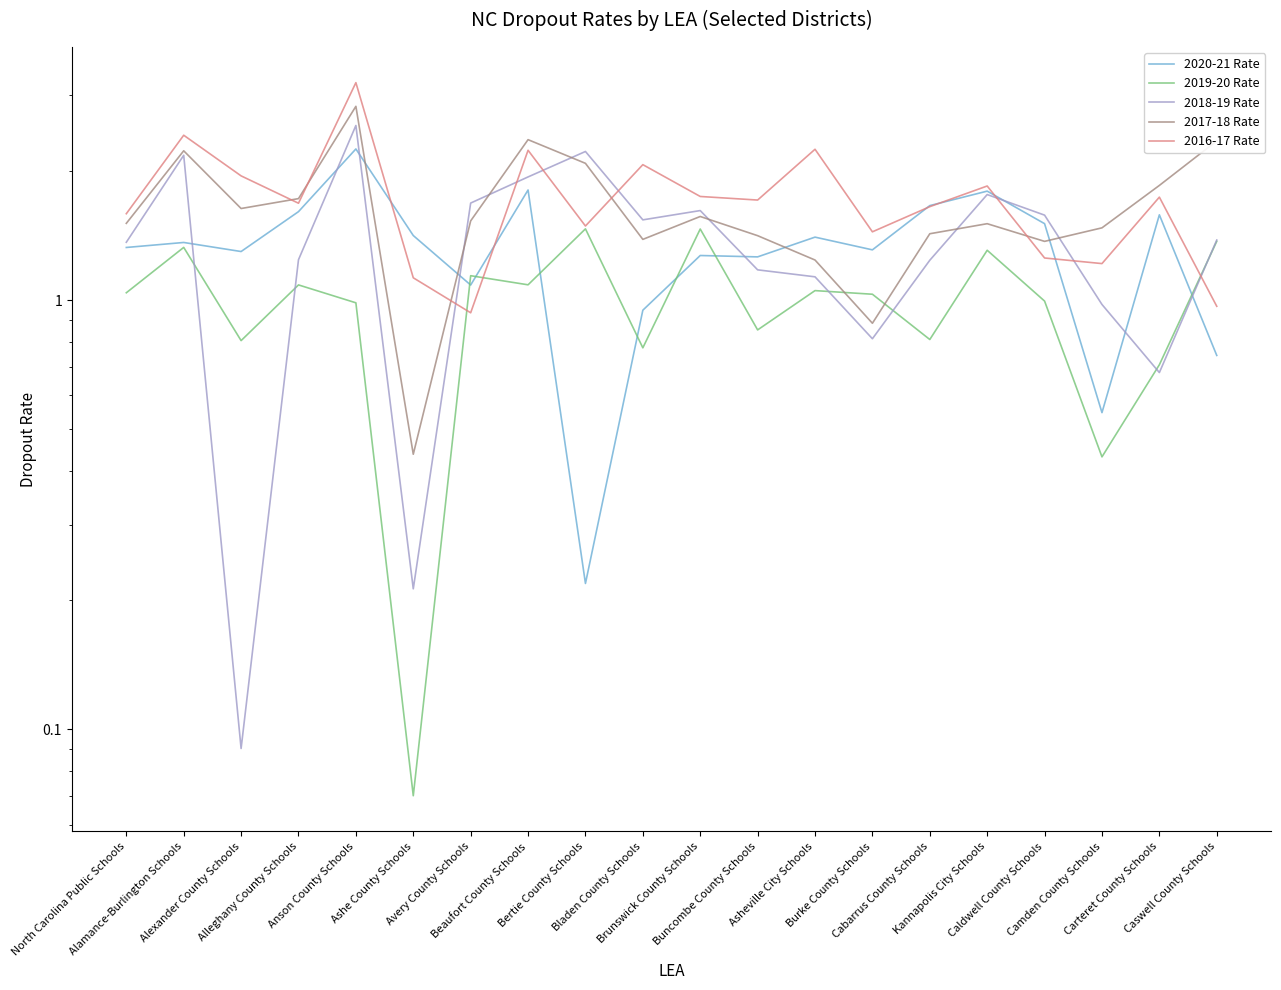

Reading left to right, list all the values displayed in this chart.

2020-21 Rate: North Carolina Public Schools=1.3	Alamance-Burlington Schools=1.4	Alexander County Schools=1.3	Alleghany County Schools=1.6	Anson County Schools=2.3	Ashe County Schools=1.4	Avery County Schools=1.1	Beaufort County Schools=1.8	Bertie County Schools=0.2	Bladen County Schools=0.9	Brunswick County Schools=1.3	Buncombe County Schools=1.3	Asheville City Schools=1.4	Burke County Schools=1.3	Cabarrus County Schools=1.7	Kannapolis City Schools=1.8	Caldwell County Schools=1.5	Camden County Schools=0.5	Carteret County Schools=1.6	Caswell County Schools=0.7
2019-20 Rate: North Carolina Public Schools=1.0	Alamance-Burlington Schools=1.3	Alexander County Schools=0.8	Alleghany County Schools=1.1	Anson County Schools=1.0	Ashe County Schools=0.1	Avery County Schools=1.1	Beaufort County Schools=1.1	Bertie County Schools=1.5	Bladen County Schools=0.8	Brunswick County Schools=1.5	Buncombe County Schools=0.9	Asheville City Schools=1.1	Burke County Schools=1.0	Cabarrus County Schools=0.8	Kannapolis City Schools=1.3	Caldwell County Schools=1.0	Camden County Schools=0.4	Carteret County Schools=0.7	Caswell County Schools=1.4
2018-19 Rate: North Carolina Public Schools=1.4	Alamance-Burlington Schools=2.2	Alexander County Schools=0.1	Alleghany County Schools=1.2	Anson County Schools=2.6	Ashe County Schools=0.2	Avery County Schools=1.7	Beaufort County Schools=1.9	Bertie County Schools=2.2	Bladen County Schools=1.5	Brunswick County Schools=1.6	Buncombe County Schools=1.2	Asheville City Schools=1.1	Burke County Schools=0.8	Cabarrus County Schools=1.2	Kannapolis City Schools=1.8	Caldwell County Schools=1.6	Camden County Schools=1.0	Carteret County Schools=0.7	Caswell County Schools=1.4
2017-18 Rate: North Carolina Public Schools=1.5	Alamance-Burlington Schools=2.2	Alexander County Schools=1.6	Alleghany County Schools=1.7	Anson County Schools=2.8	Ashe County Schools=0.4	Avery County Schools=1.5	Beaufort County Schools=2.4	Bertie County Schools=2.1	Bladen County Schools=1.4	Brunswick County Schools=1.6	Buncombe County Schools=1.4	Asheville City Schools=1.2	Burke County Schools=0.9	Cabarrus County Schools=1.4	Kannapolis City Schools=1.5	Caldwell County Schools=1.4	Camden County Schools=1.5	Carteret County Schools=1.9	Caswell County Schools=2.4
2016-17 Rate: North Carolina Public Schools=1.6	Alamance-Burlington Schools=2.4	Alexander County Schools=1.9	Alleghany County Schools=1.7	Anson County Schools=3.2	Ashe County Schools=1.1	Avery County Schools=0.9	Beaufort County Schools=2.2	Bertie County Schools=1.5	Bladen County Schools=2.1	Brunswick County Schools=1.7	Buncombe County Schools=1.7	Asheville City Schools=2.2	Burke County Schools=1.4	Cabarrus County Schools=1.7	Kannapolis City Schools=1.8	Caldwell County Schools=1.3	Camden County Schools=1.2	Carteret County Schools=1.7	Caswell County Schools=1.0